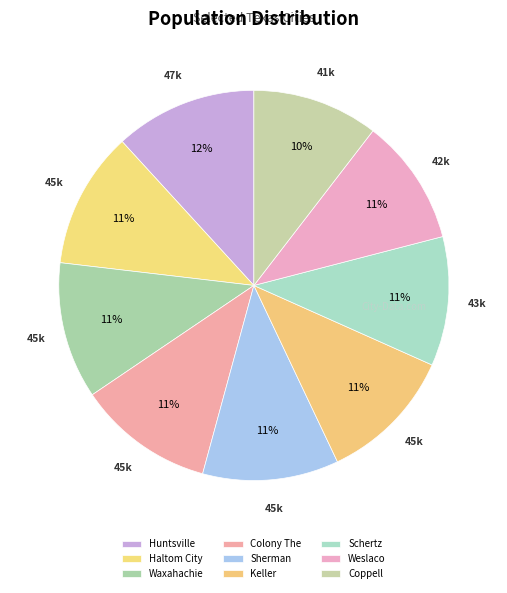

What percentage is NOT represented by Sherman?

88.7%